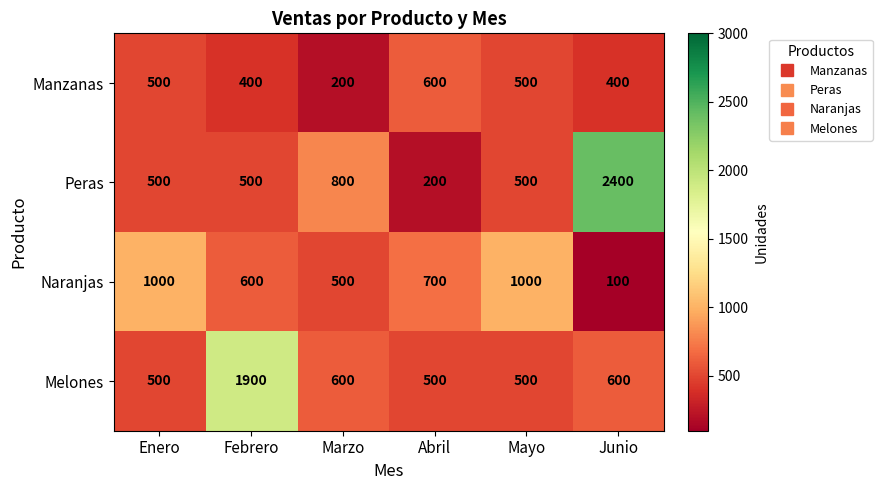

Rank the series by their maximum value, from highest to lowest.

Peras, Melones, Naranjas, Manzanas